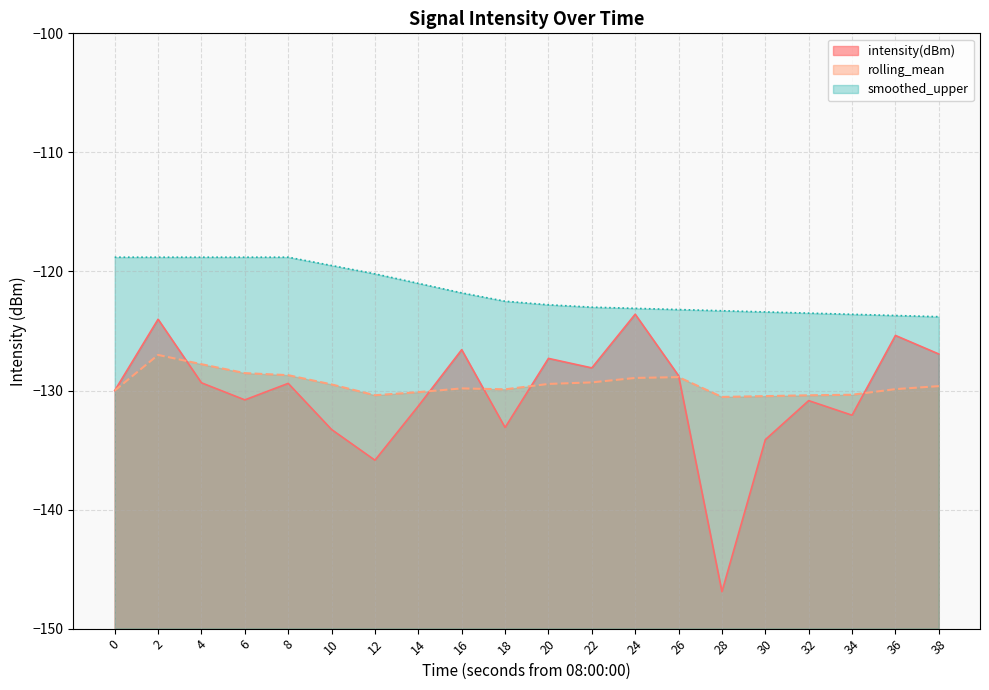

How many interior local valleys does the intensity(dBm) series have?

6